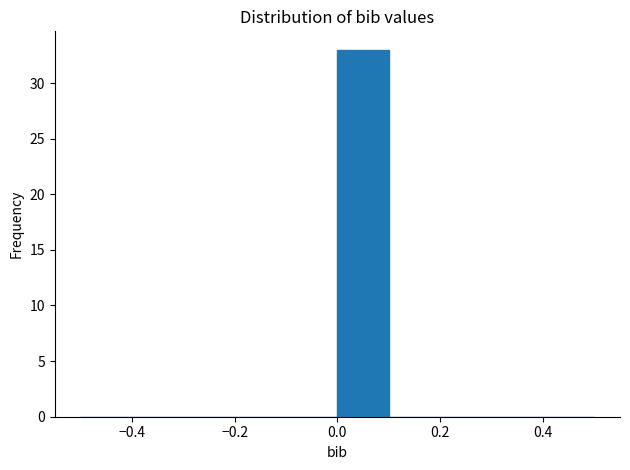

Reading left to right, list every bar in this chart as the range it spans on the x-axis followed by its height. The values are not printed on the chart, so give them approximately, as read against the axis.

-0.5 to -0.4: 0
-0.4 to -0.3: 0
-0.3 to -0.2: 0
-0.2 to -0.1: 0
-0.1 to 0.0: 0
0.0 to 0.1: 33
0.1 to 0.2: 0
0.2 to 0.3: 0
0.3 to 0.4: 0
0.4 to 0.5: 0